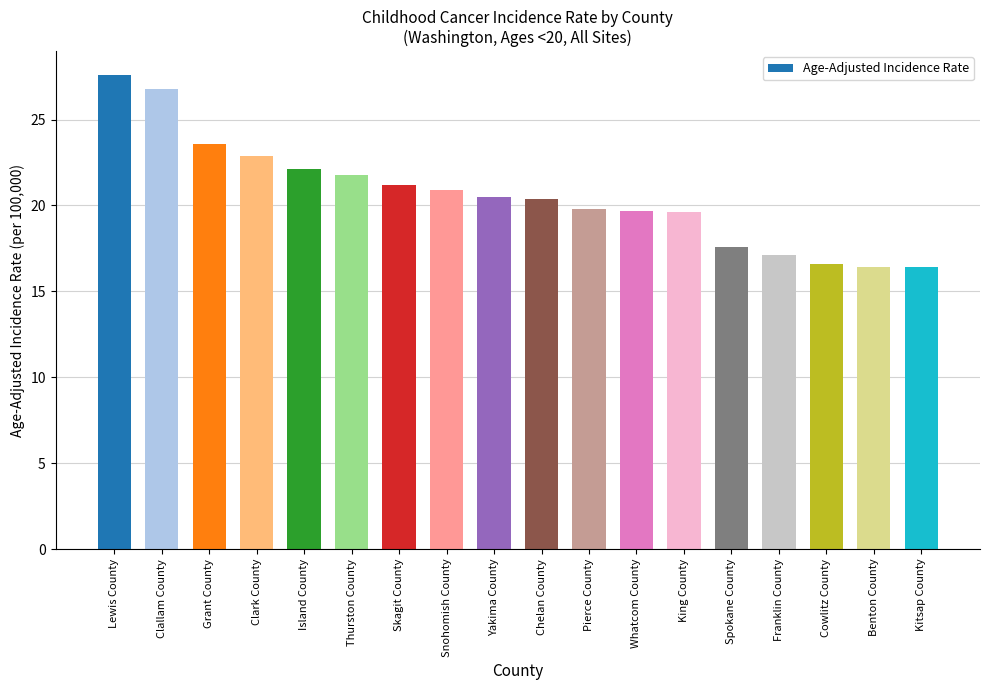

What is the value of the 1st bar from the left?

27.6